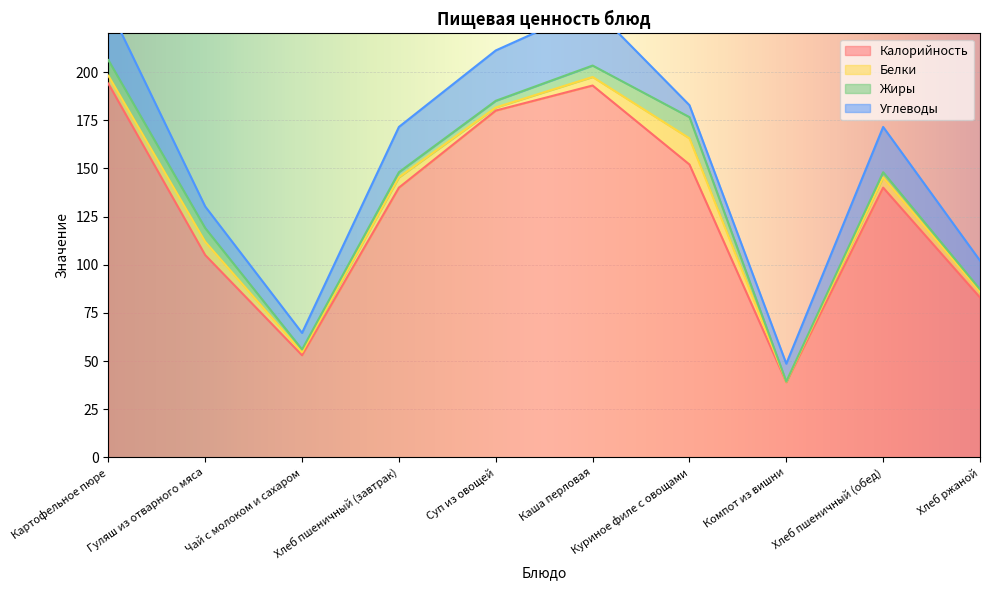

What are all the series names shown in the legend?

Калорийность, Белки, Жиры, Углеводы